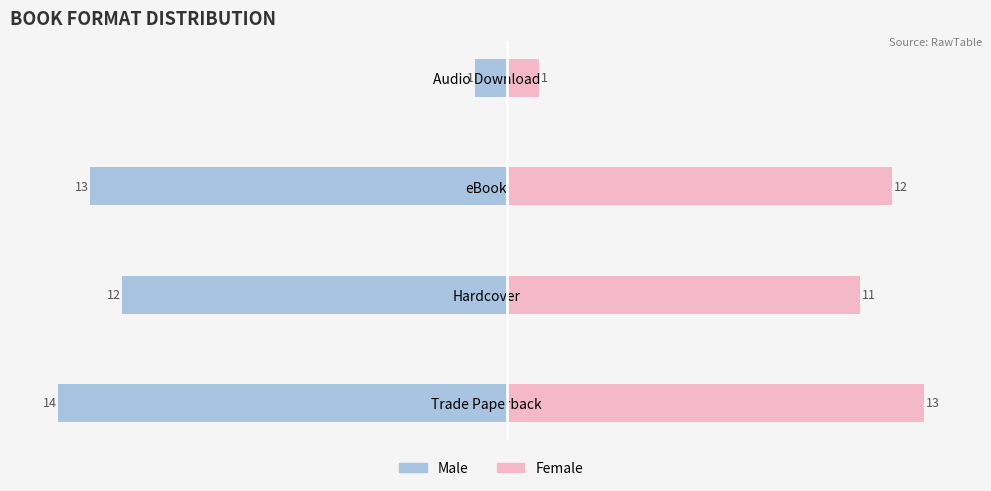

How many categories are shown in the chart?

4